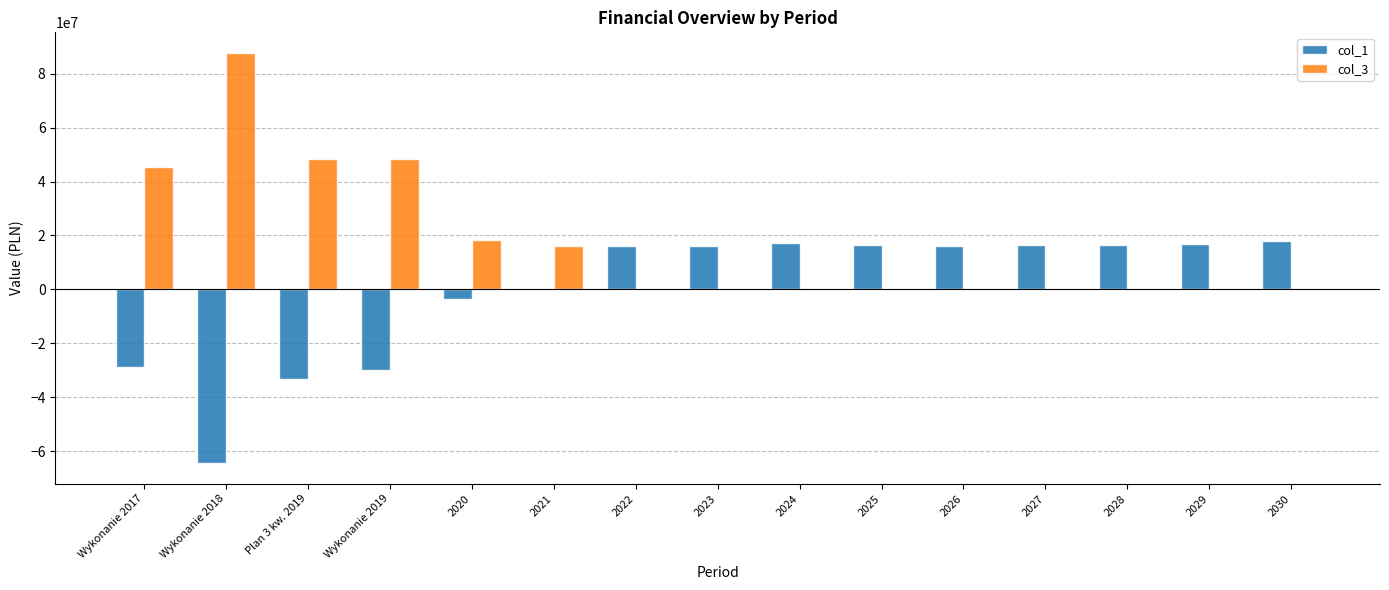

What is the sum of the col_1 values at 2025 and 2024?

33600000.0